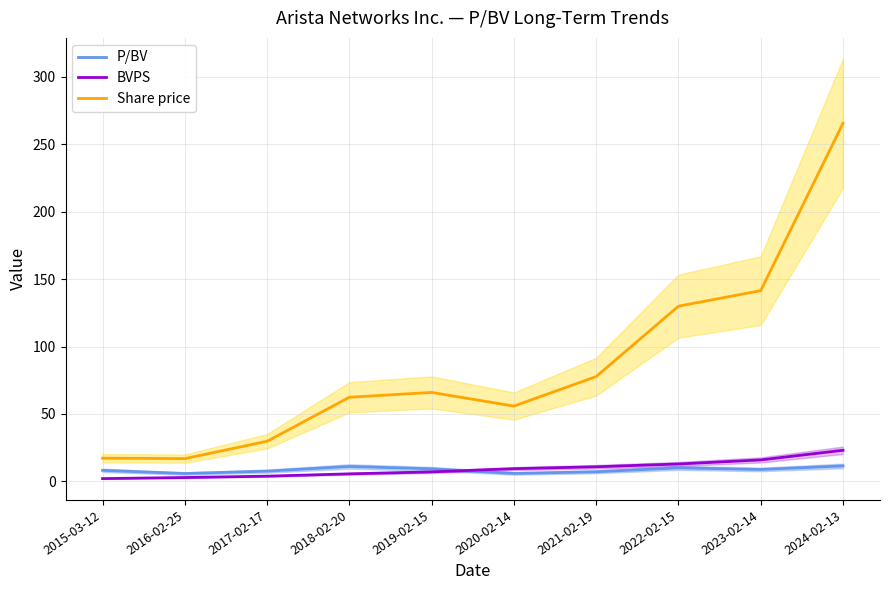

What is the difference between the maximum and minimum values in the P/BV series?

5.6